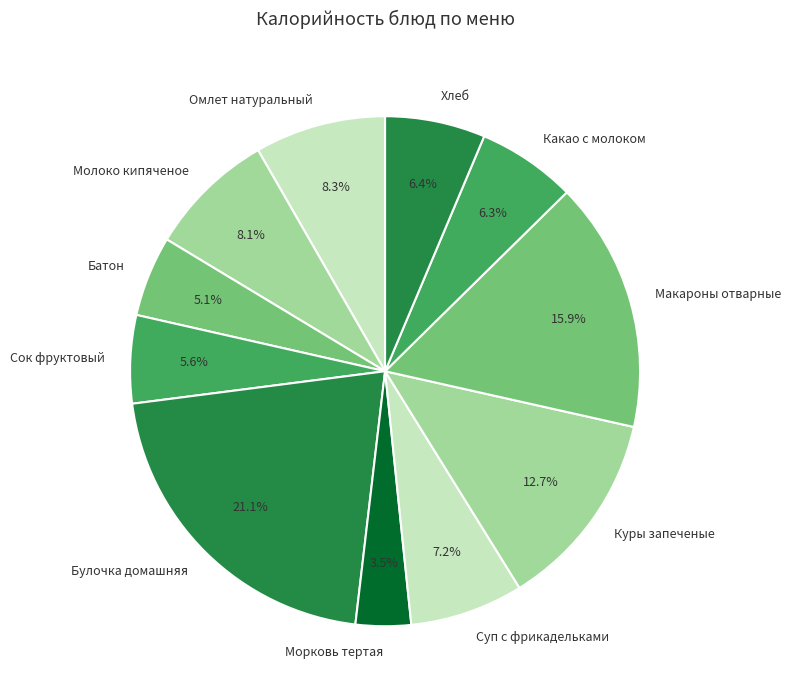

To the nearest percent, what is the difference between the largest and smallest slice percentages?

18%